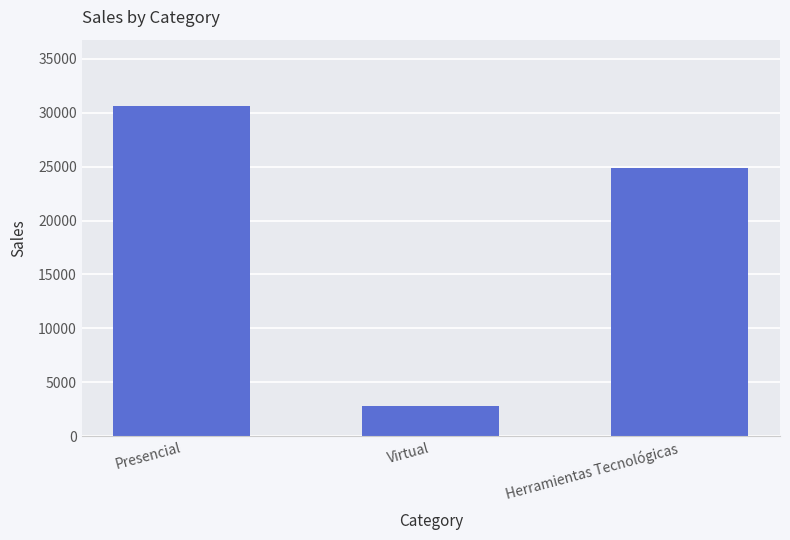

What position from the left is Presencial?

1